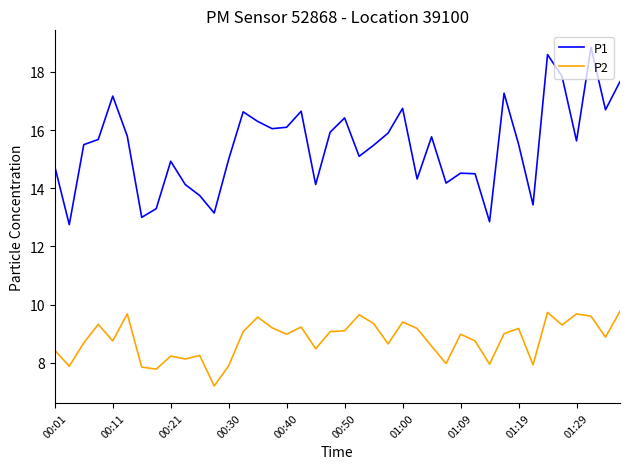

Which series has the largest total across all categories?

P1